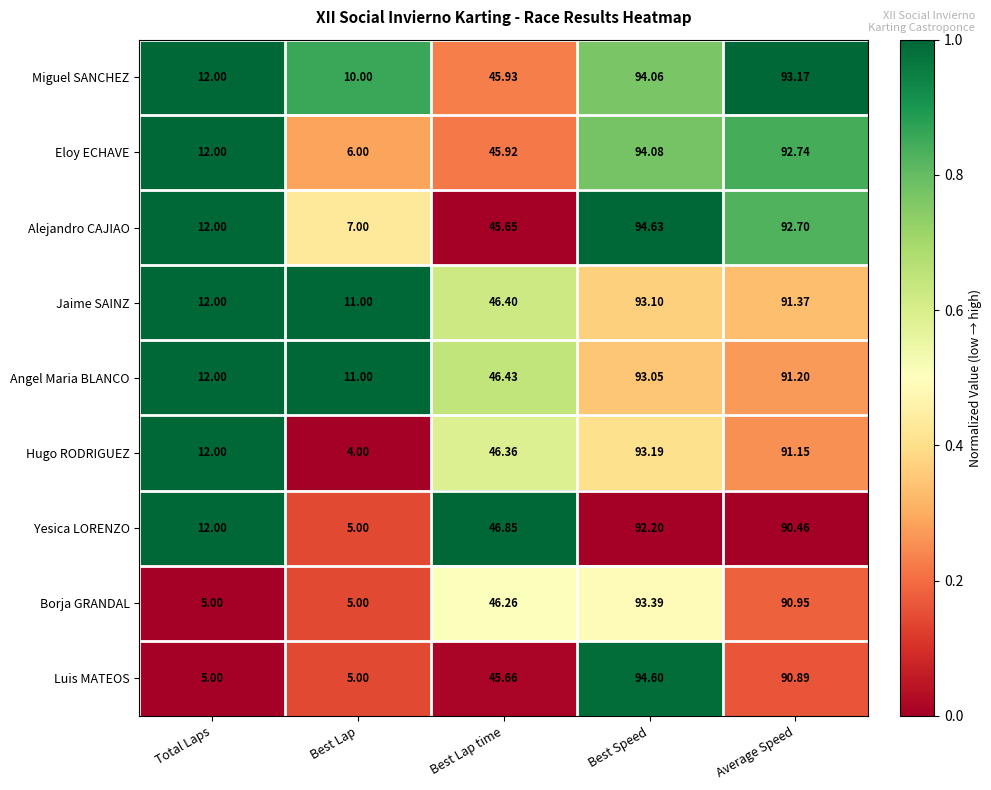

Which series changed the most between Total Laps and Best Lap?

Hugo RODRIGUEZ